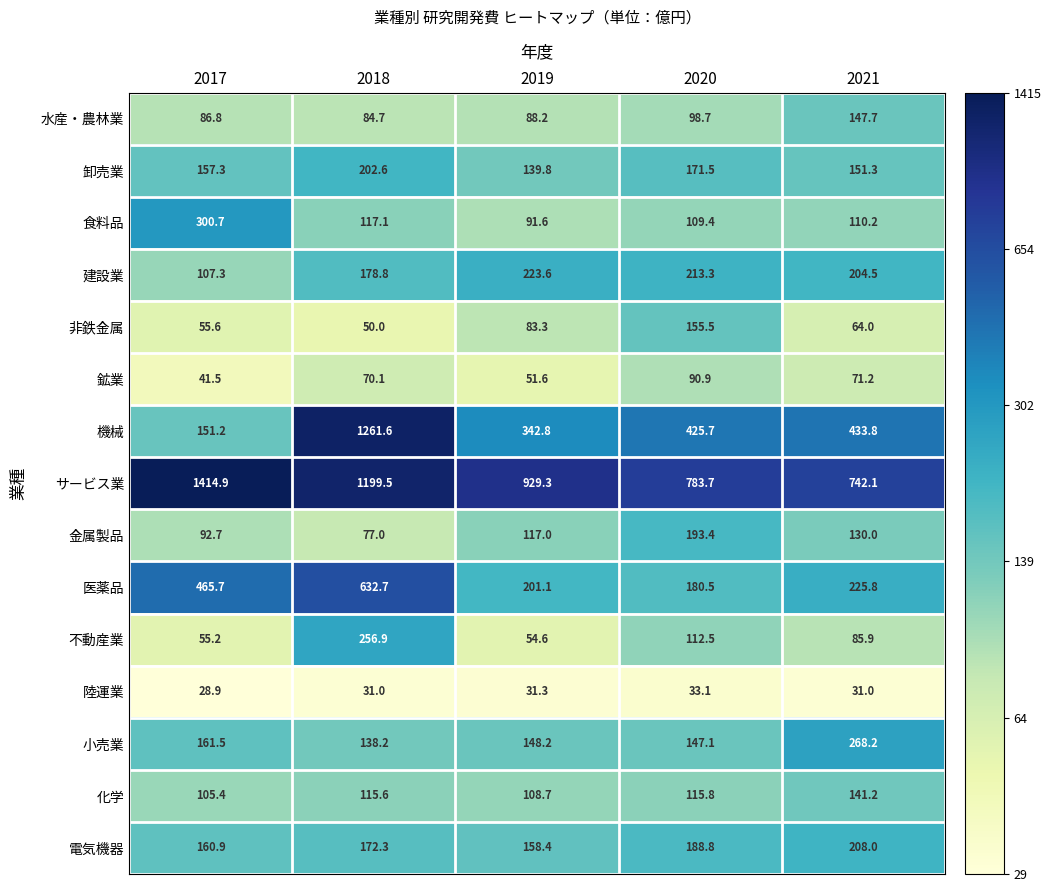

Which series changed the most between 2017 and 2020?

サービス業